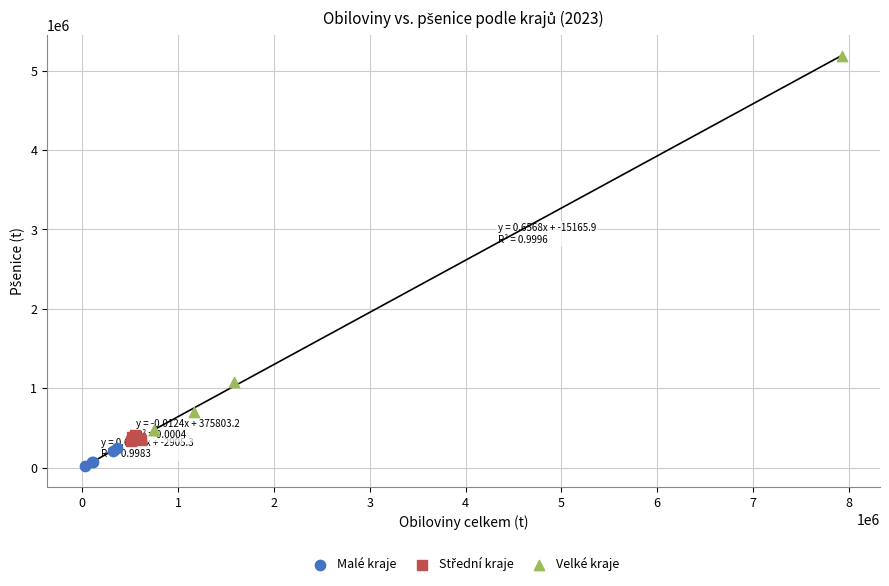

Which series reaches the minimum Y coordinate?

Malé kraje